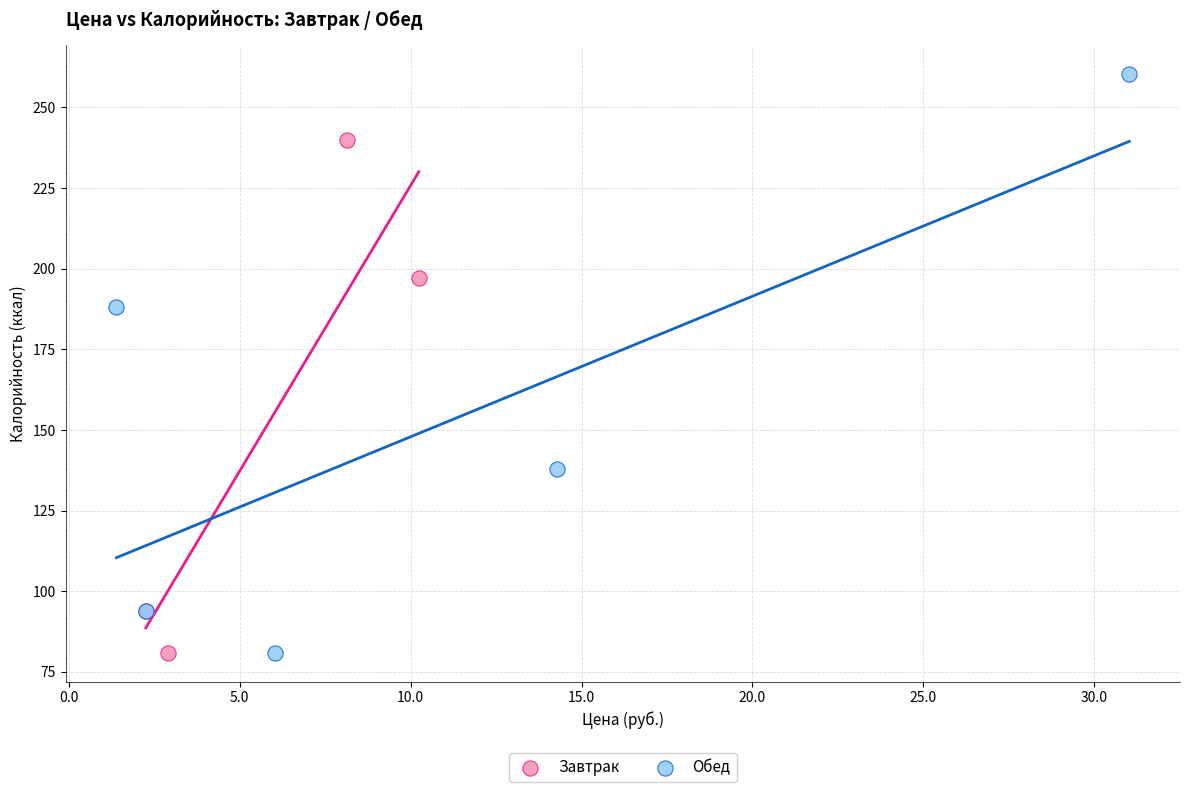

Which series reaches the maximum Y coordinate?

Обед